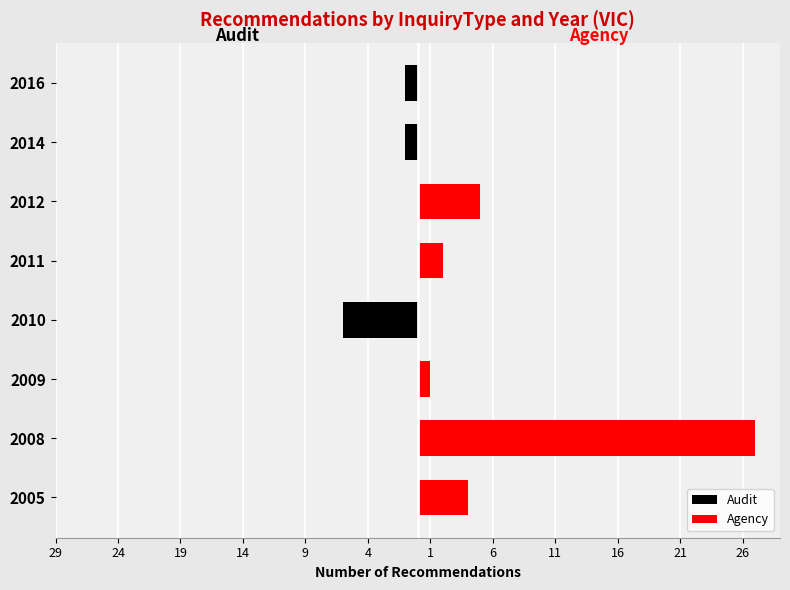

What are all the series names shown in the legend?

Audit, Agency